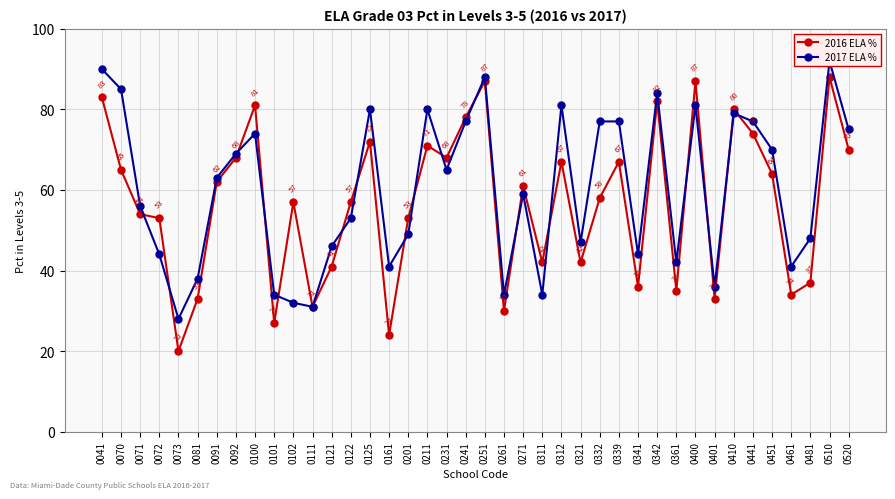

What is the difference between the maximum and second lowest values in the 2016 ELA % series?

64